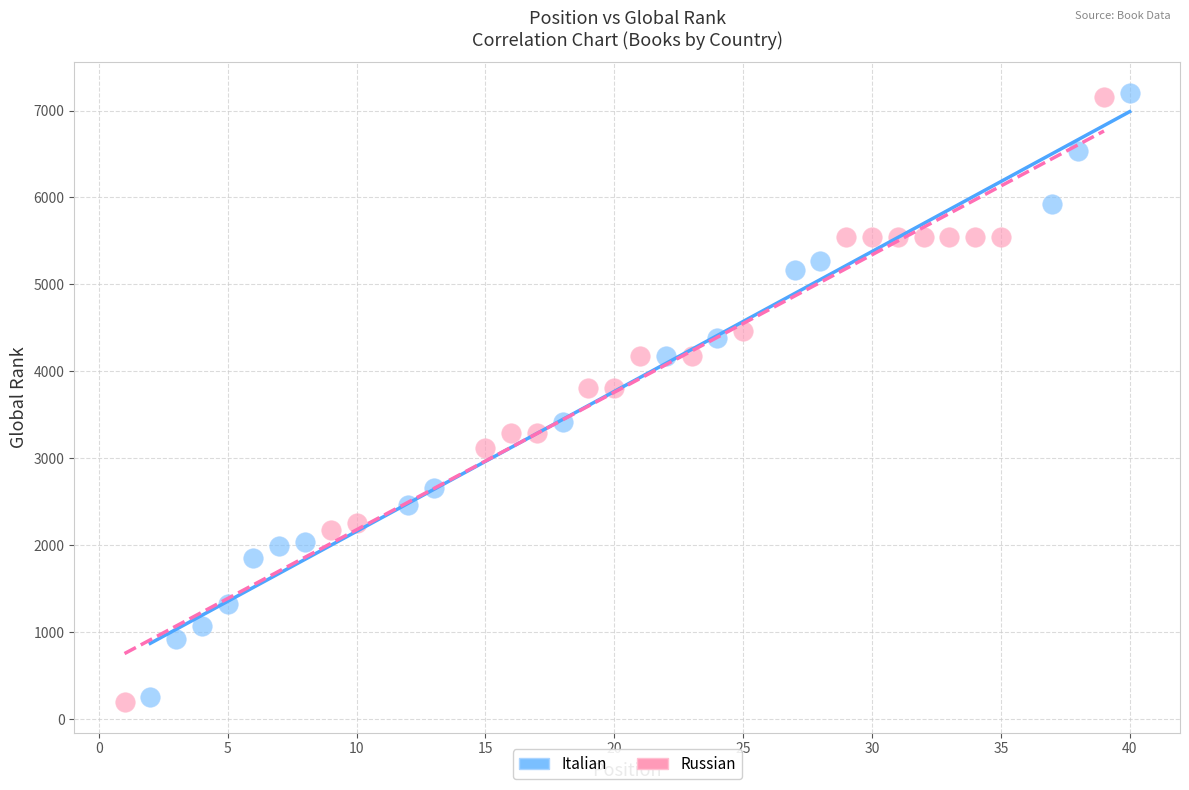

What are all the series names shown in the legend?

Italian, Russian